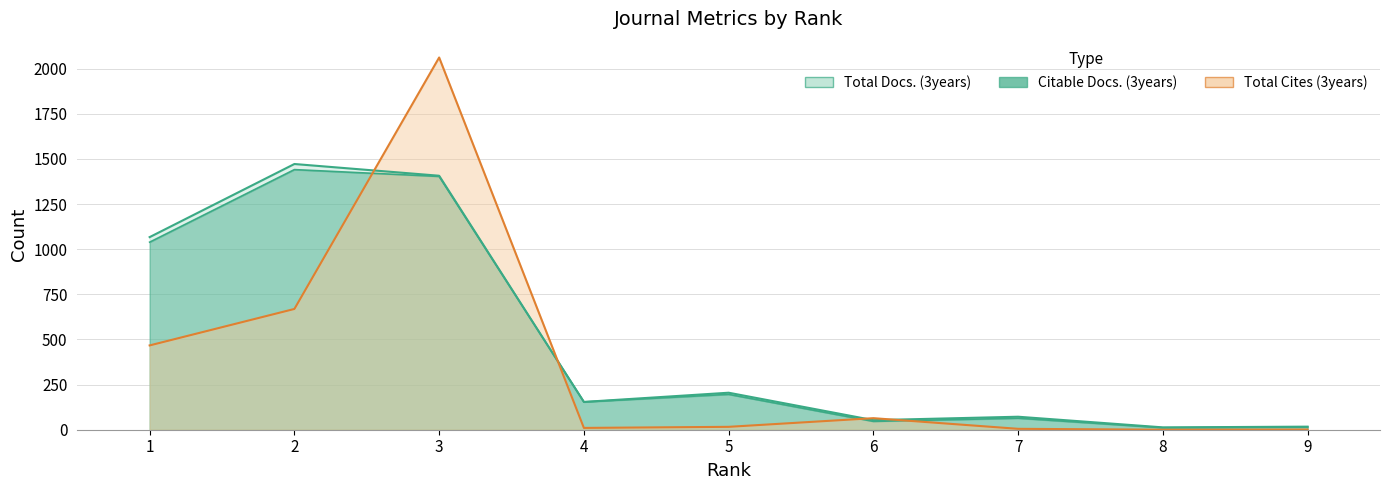

Count the number of data series in this chart.

3